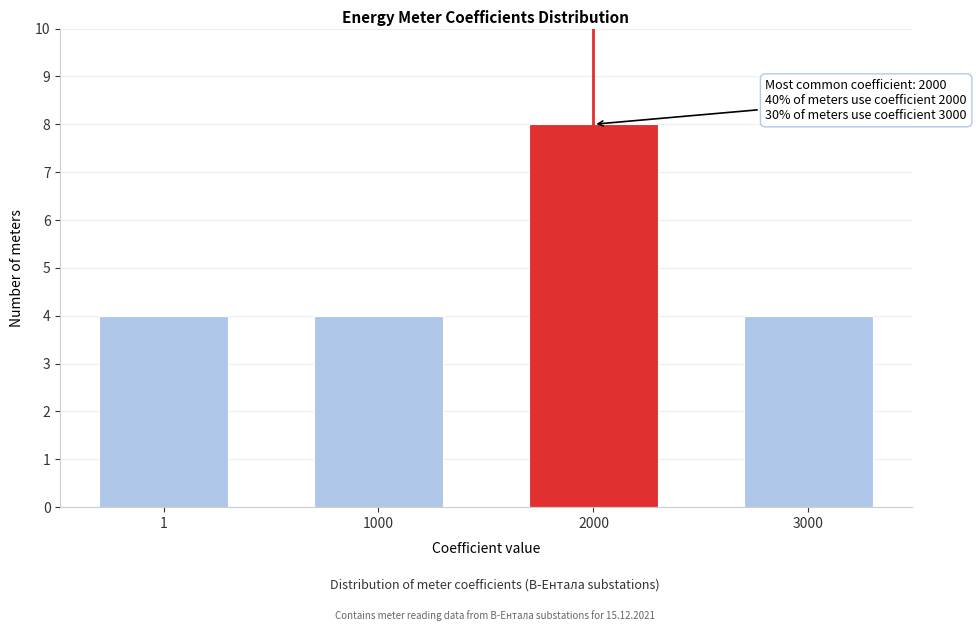

Reading left to right, list all the values displayed in this chart.

1=4	1000=4	2000=8	3000=4